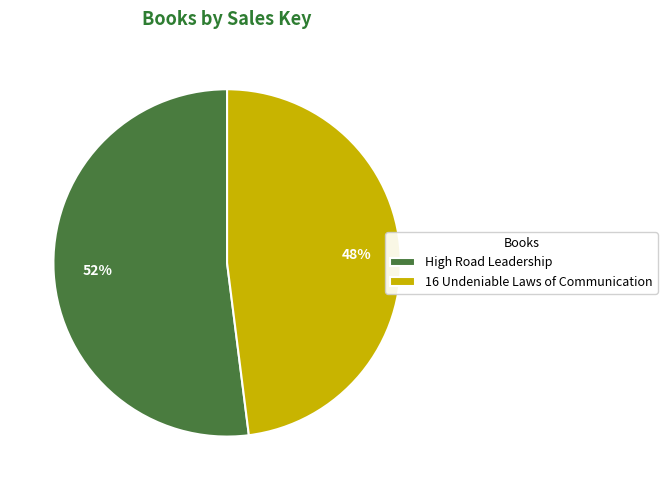

The High Road Leadership slice represents 42% of the pie. True or false?

False